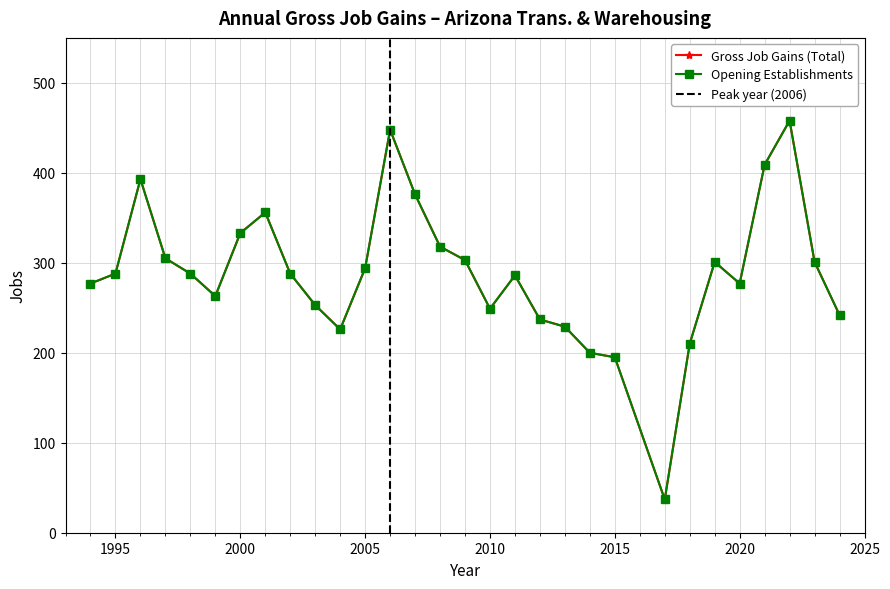

The value of Gross Job Gains (Total) at 1999 is 263. True or false?

True